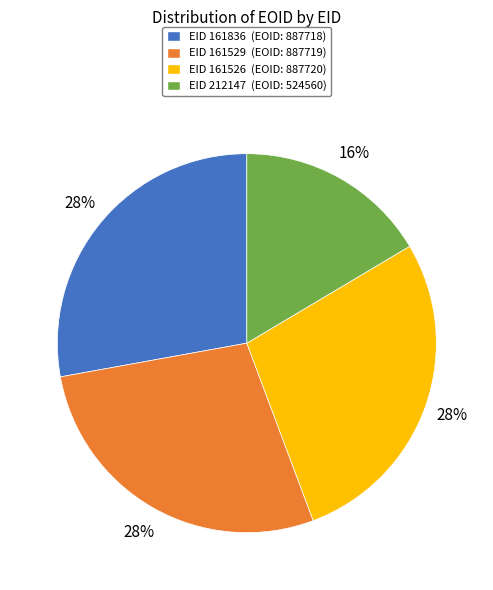

True or false: EID 212147 (EOID: 524560) accounts for 16% of the total.

True